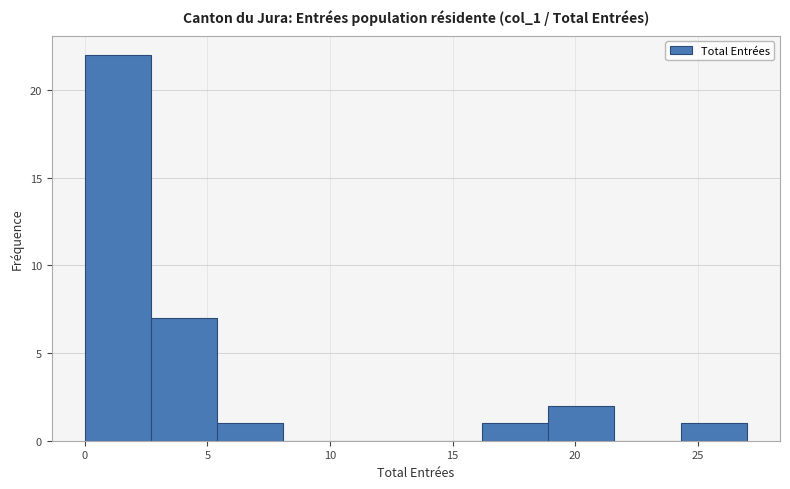

Reading left to right, list every bar in this chart as the range it spans on the x-axis followed by its height. Neither the bar edges nor the heights are printed on the chart, so give them approximately, as read against the axes.

0.0 to 2.7: 22
2.7 to 5.4: 7
5.4 to 8.1: 1
8.1 to 10.8: 0
10.8 to 13.5: 0
13.5 to 16.2: 0
16.2 to 18.9: 1
18.9 to 21.6: 2
21.6 to 24.3: 0
24.3 to 27.0: 1